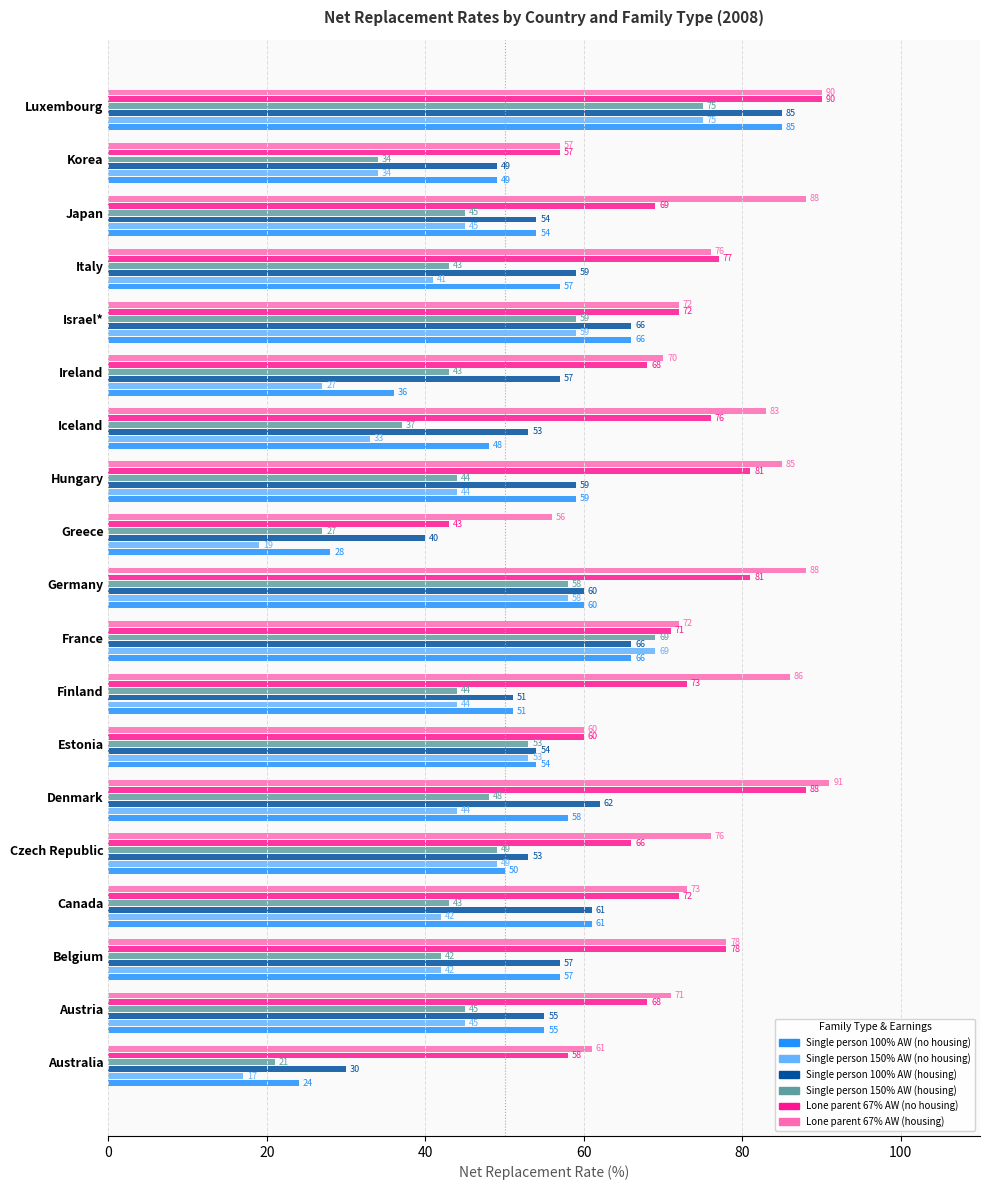

What is the difference between the maximum and minimum values in the Lone parent 67% AW (housing) series?

35